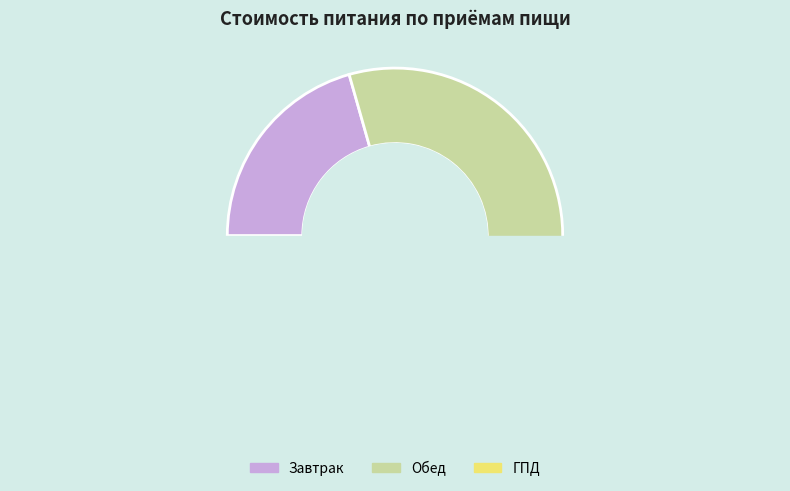

What is the largest slice in the pie chart?

Обед